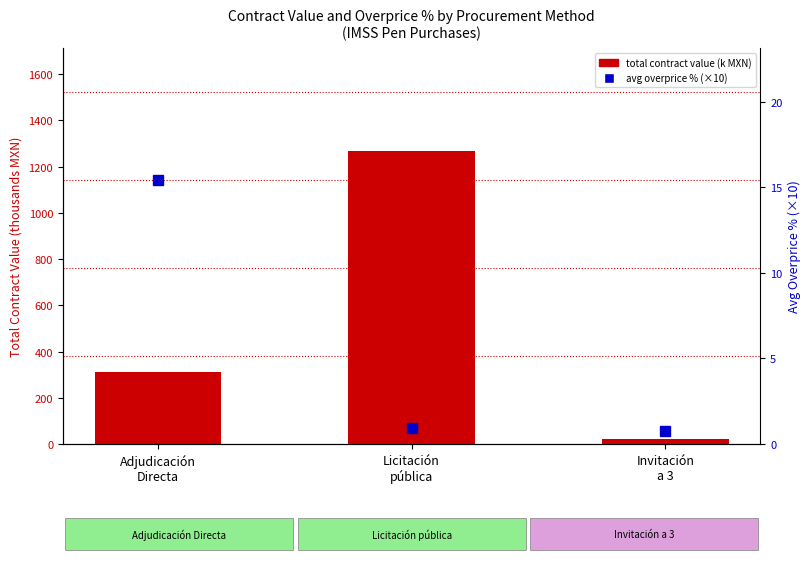

What is the difference between the maximum and minimum values in the avg overprice % (×10) series?

14.7